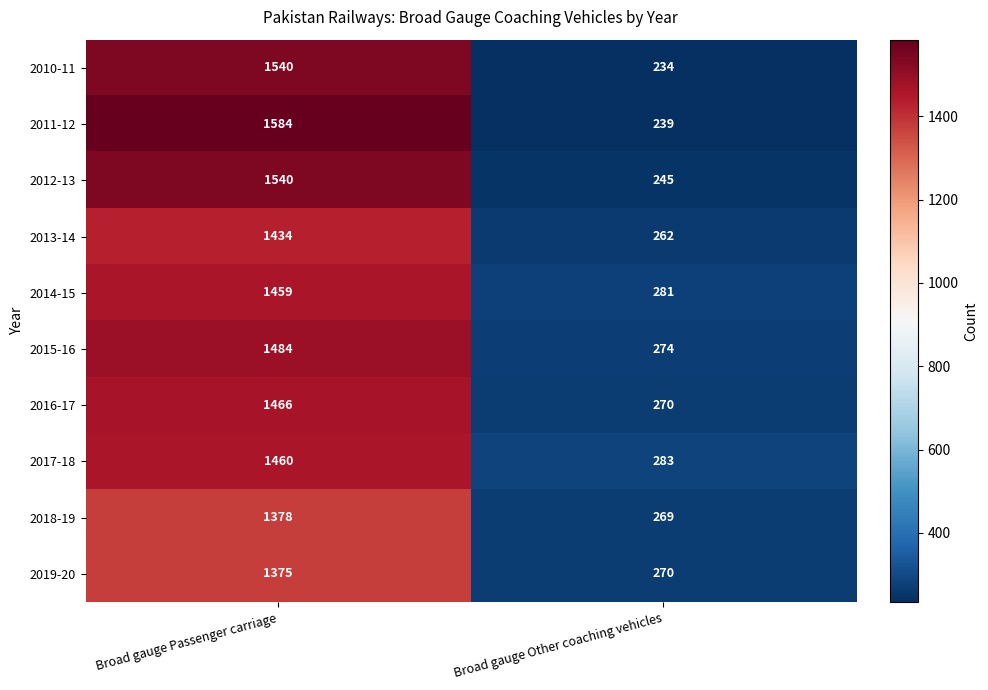

What is the total value across all series at Broad gauge Other coaching vehicles?

2627